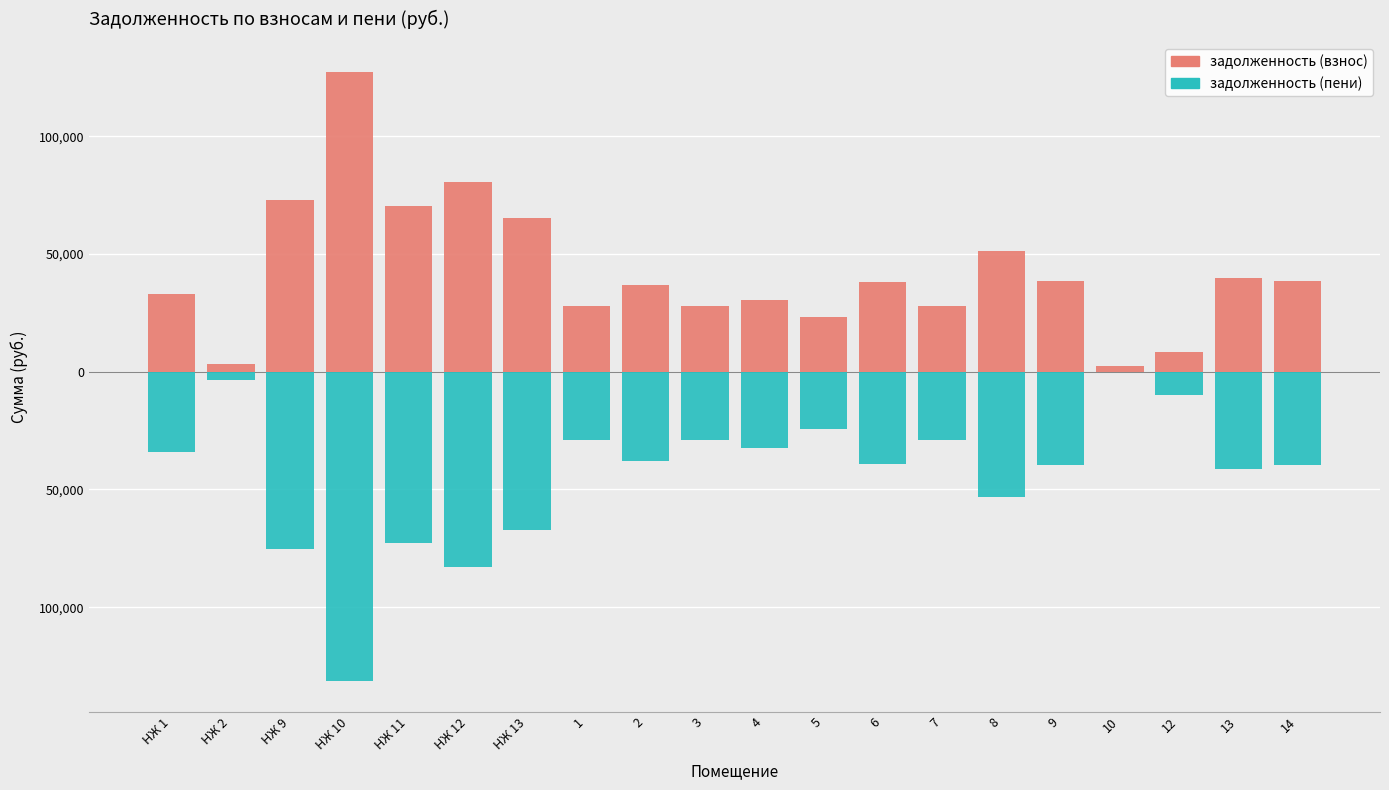

True or false: задолженность (пени) has a value of -75264.2 at НЖ 9.

True